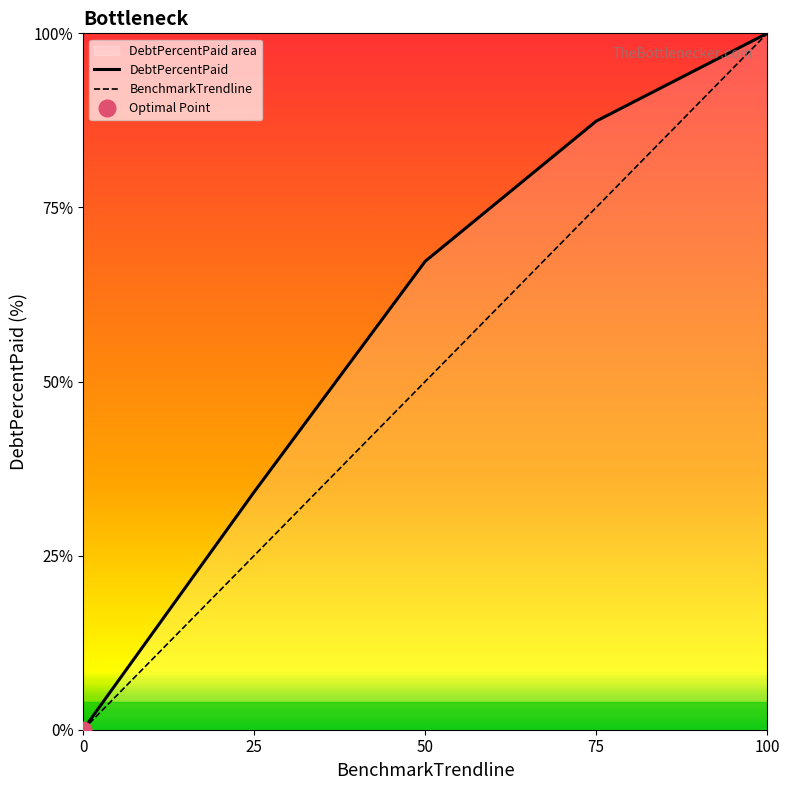

True or false: DebtPercentPaid and BenchmarkTrendline cross at least once.

False